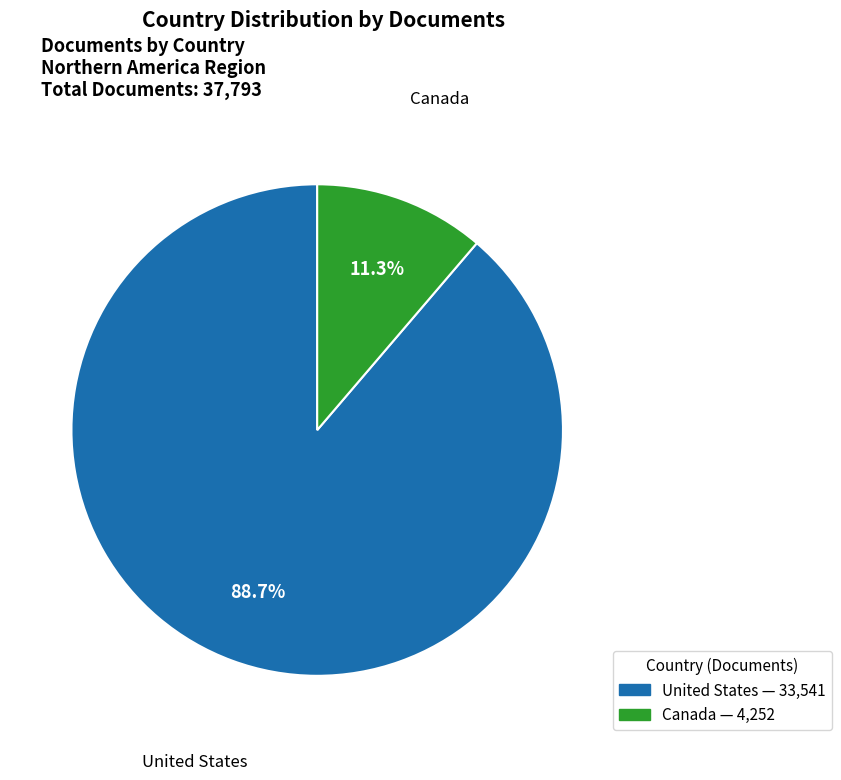

Does any single category account for the majority?

Yes